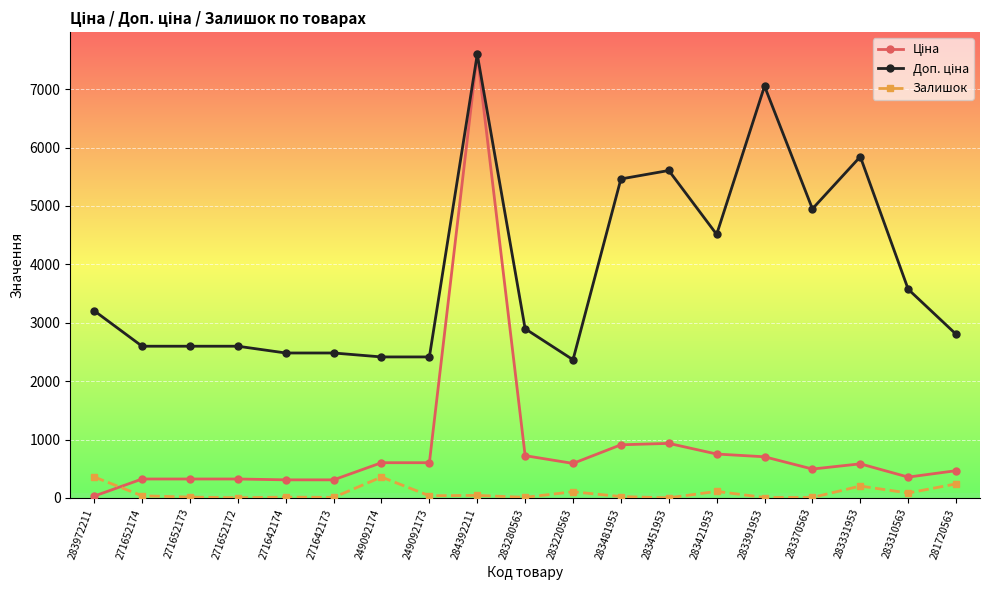

What is the label of the 3rd point from the left?

271652173